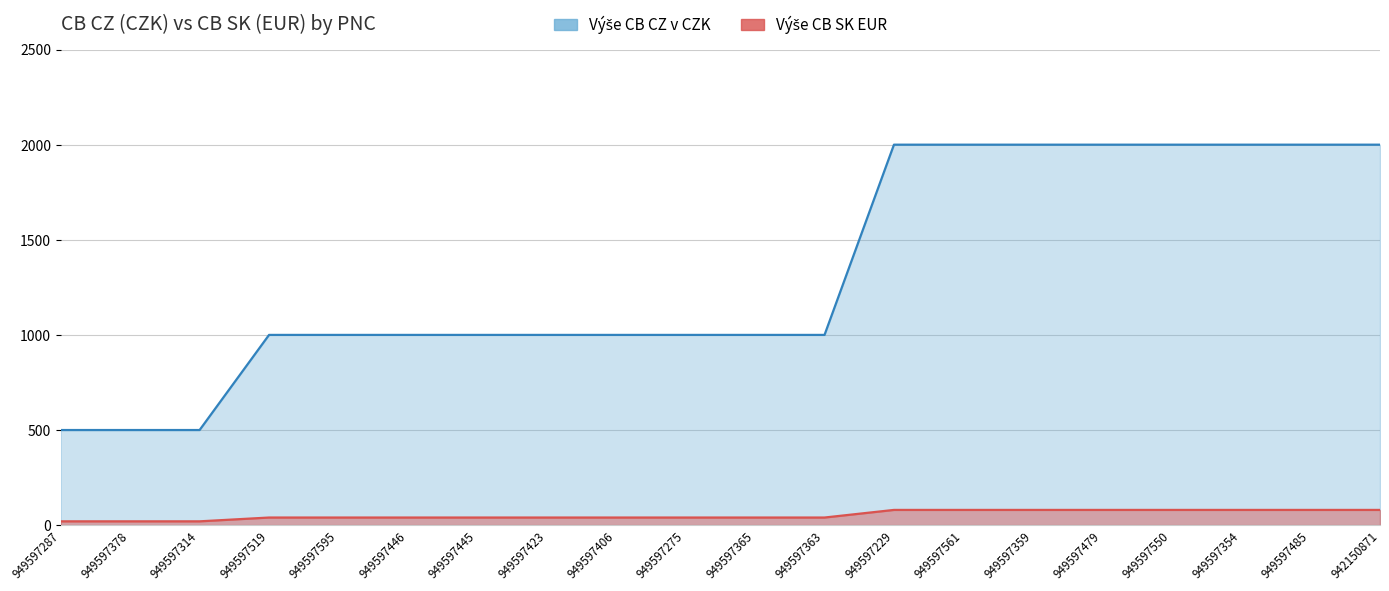

How many lines are shown in the chart?

2